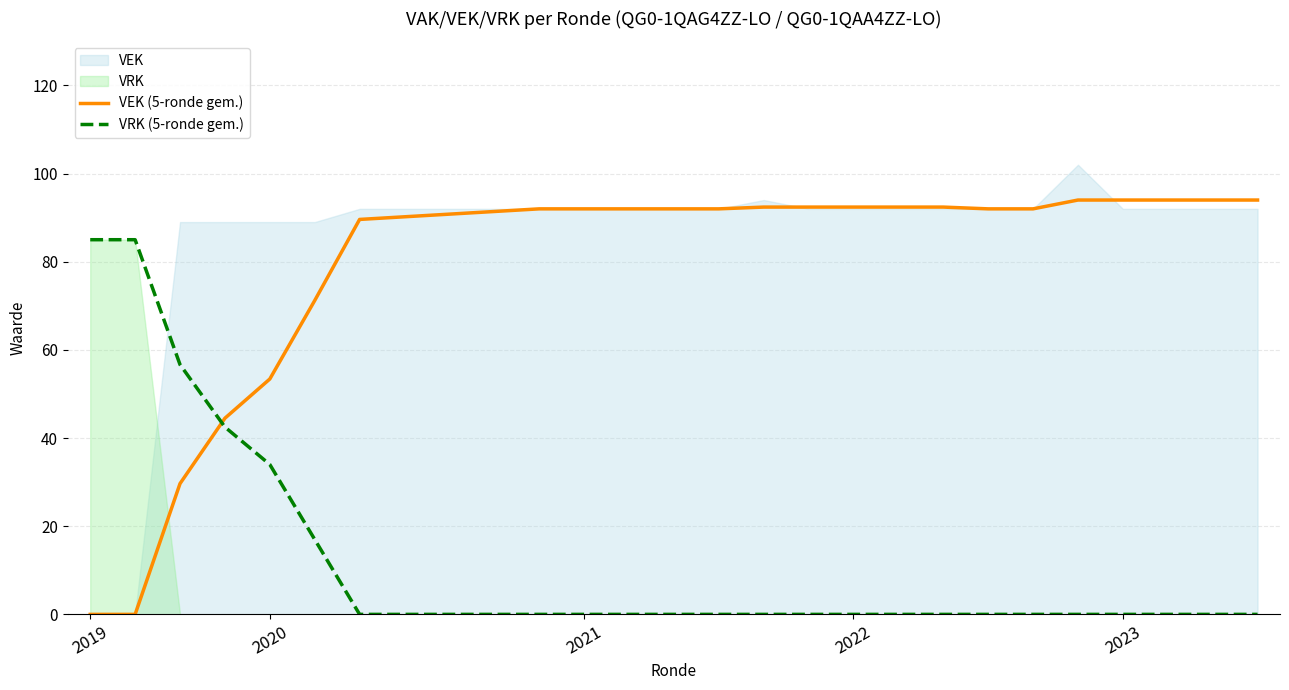

What is the average value of the VRK (5-ronde gem.) series?

11.9